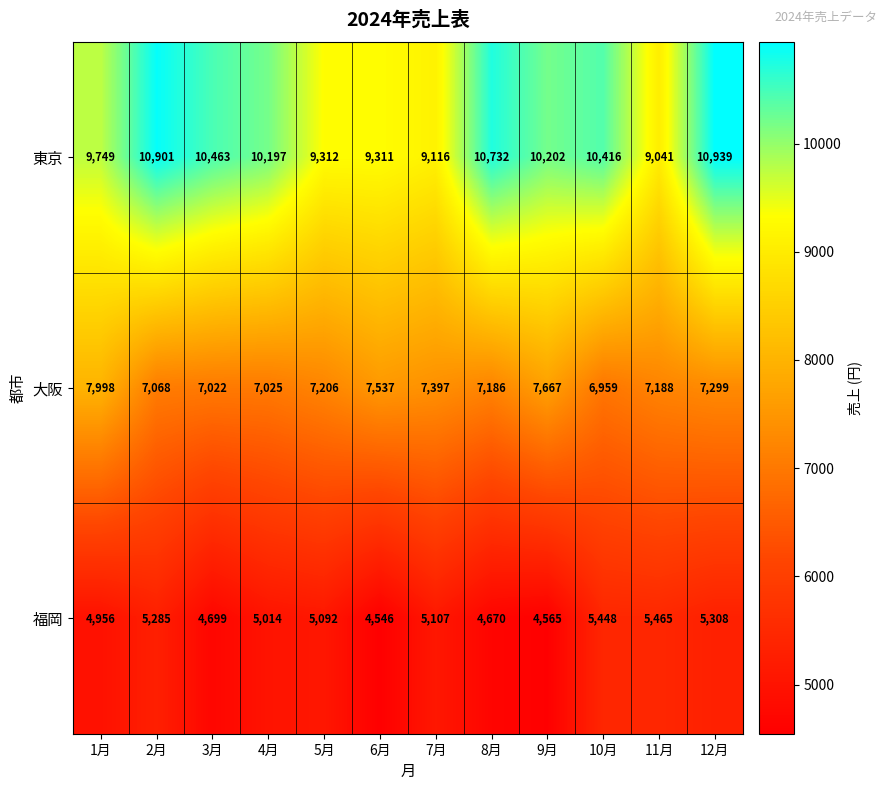

How many values in the 東京 series are below 10202?

6